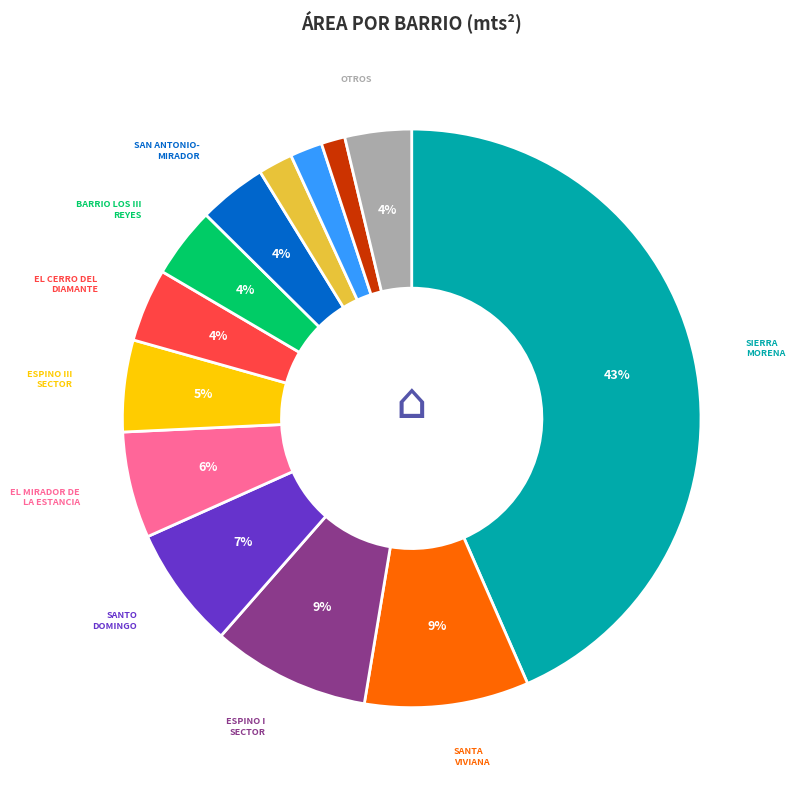

Does any single category account for the majority?

No